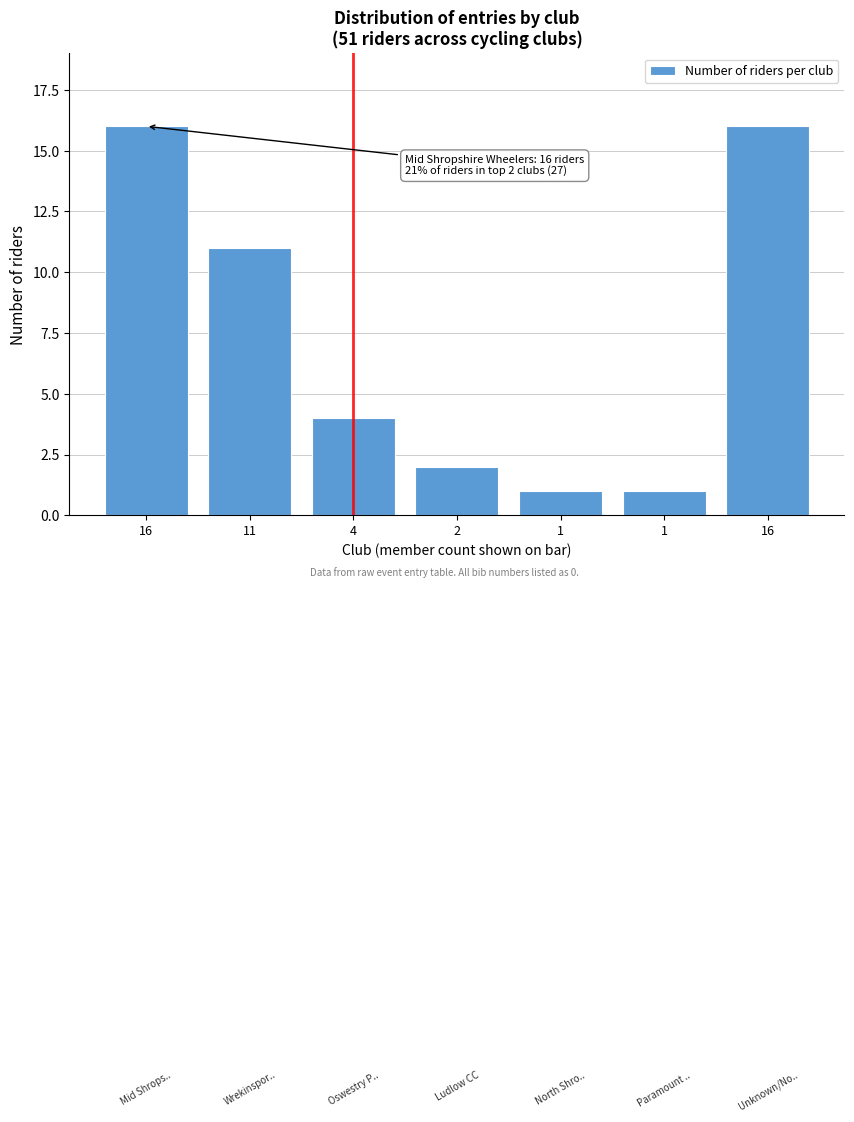

How many categories are shown in the chart?

7